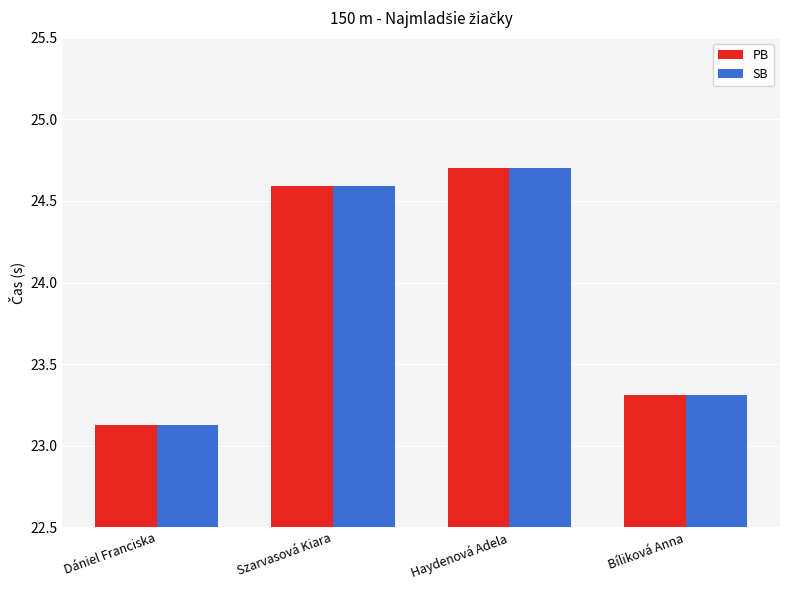

At which label does SB first exceed 24?

Szarvasová Kiara